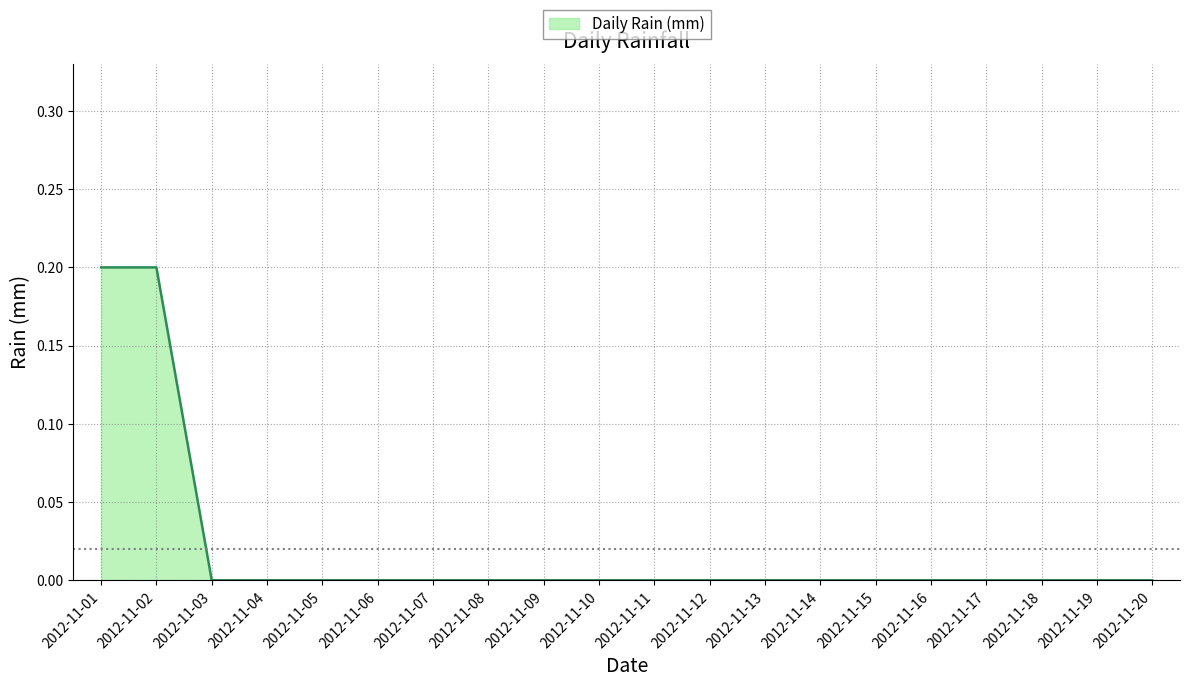

True or false: the data shows 0.0 at 2012-11-10.

True